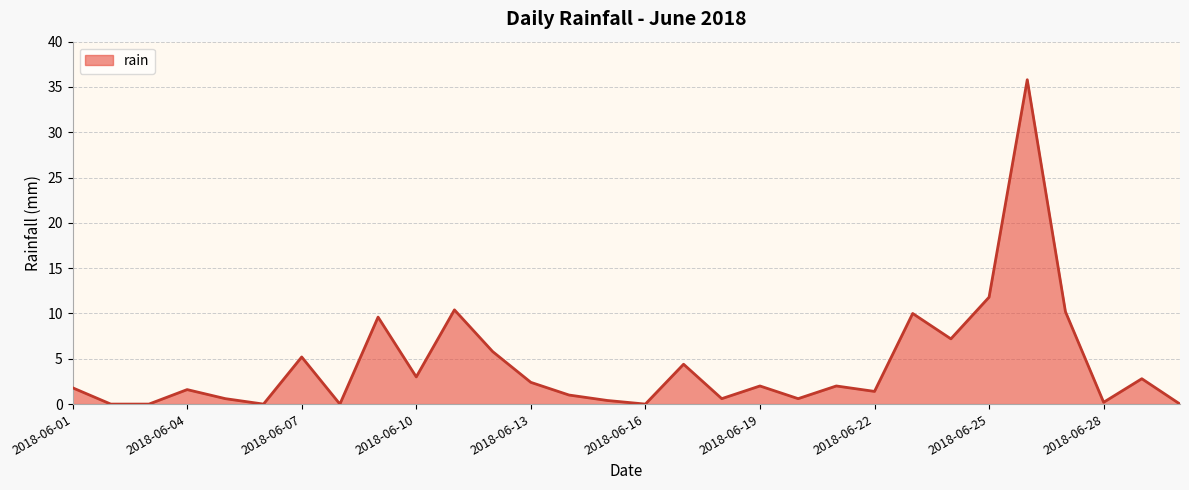

What is the greatest value displayed?

35.8